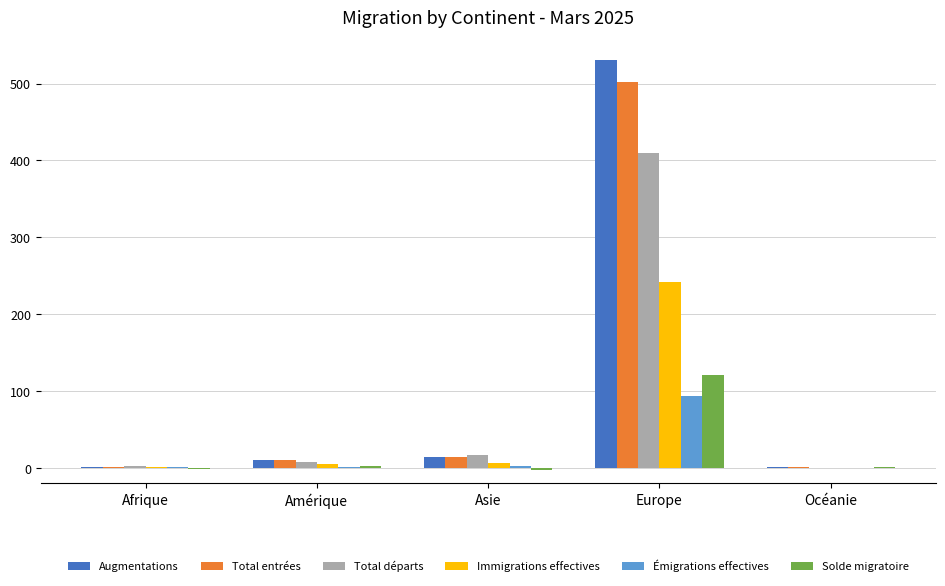

What is the greatest value displayed?

531